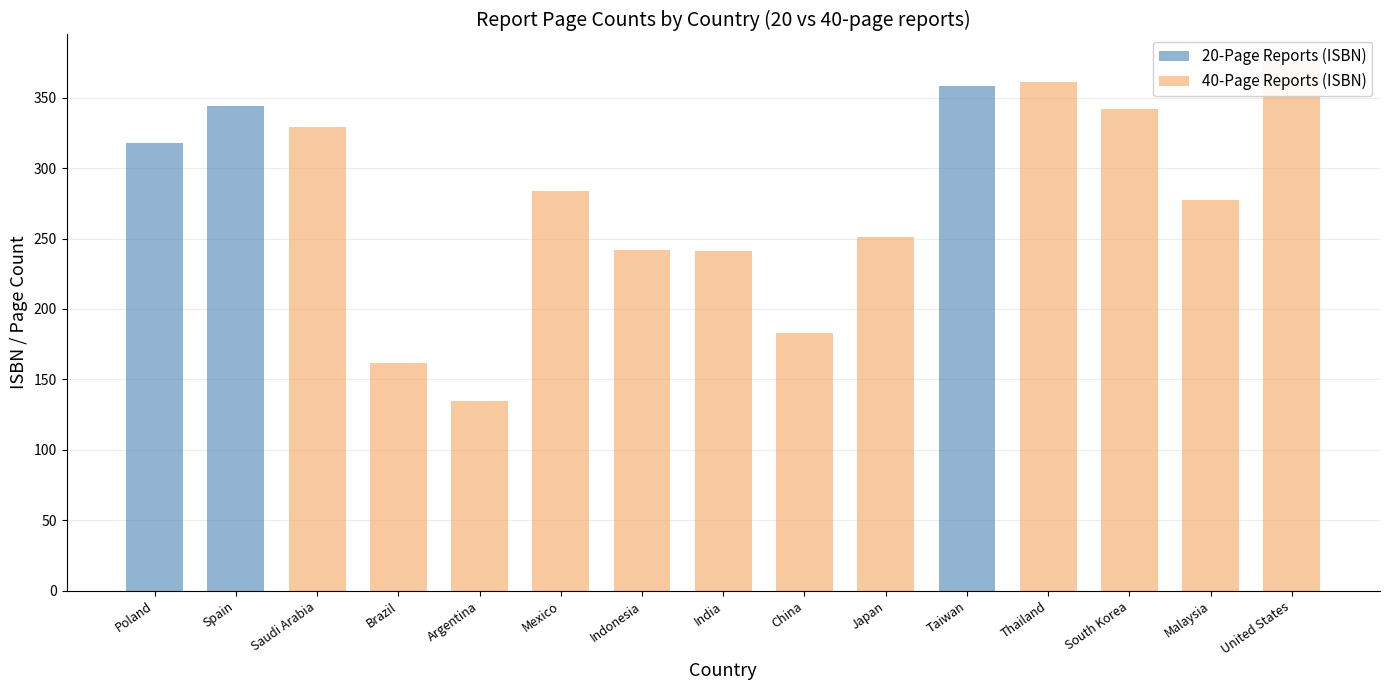

Which series changed the most between Taiwan and Thailand?

40-Page Reports (ISBN)